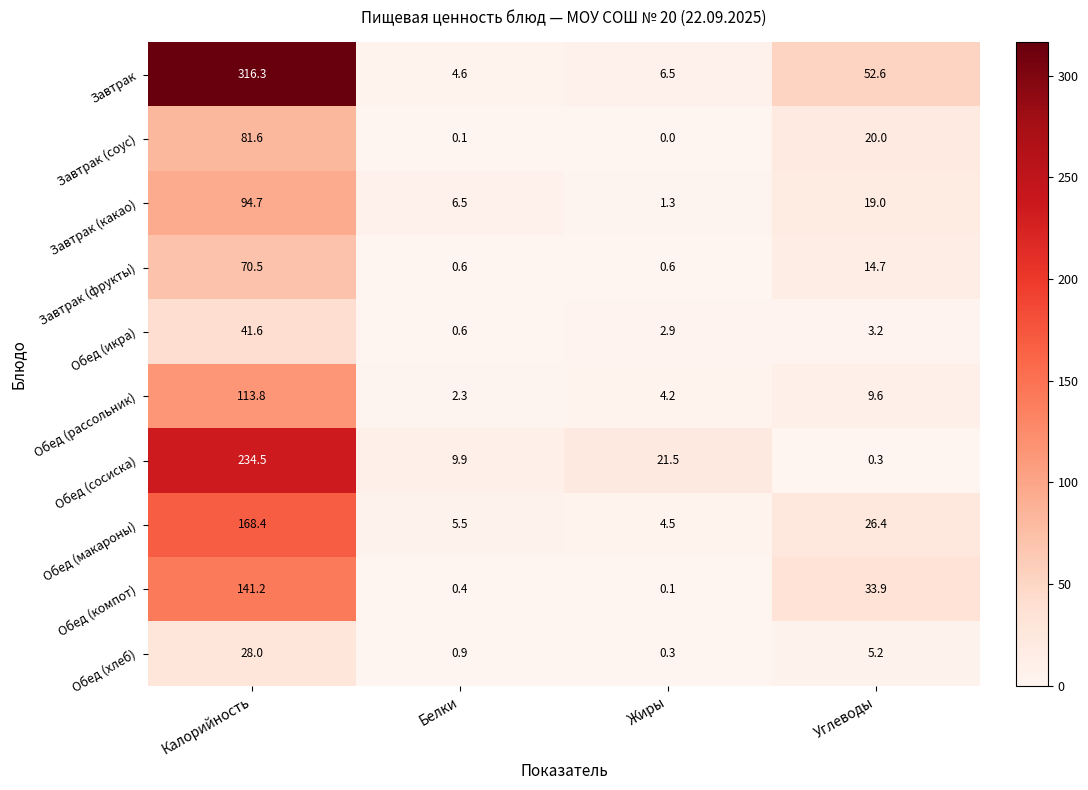

Which series has the widest spread of values?

Завтрак